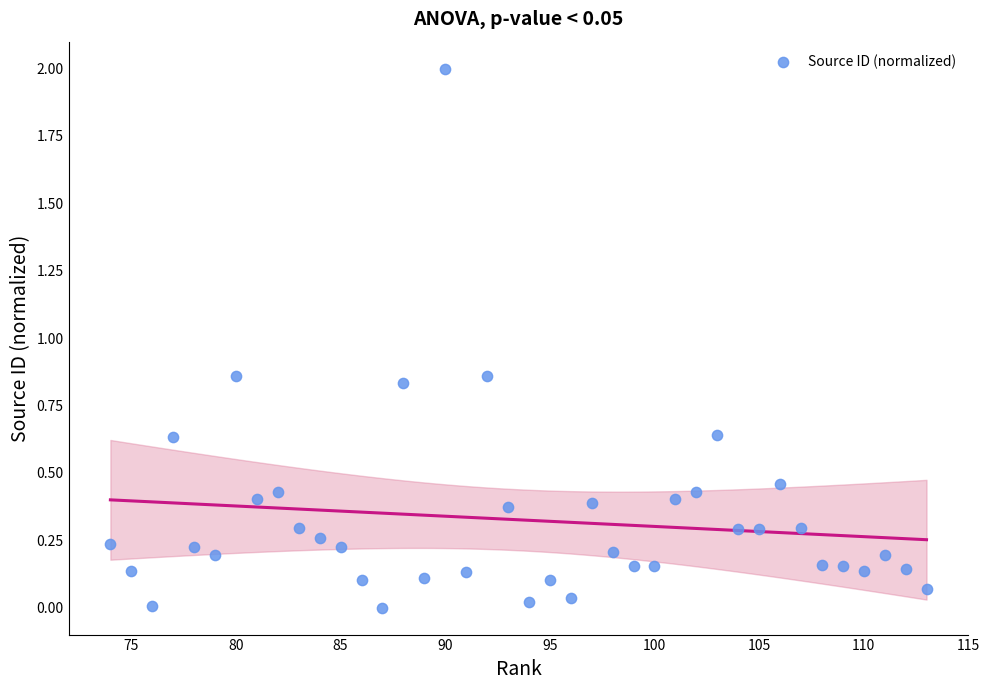

What is the range of X values (max minus min)?

39.0